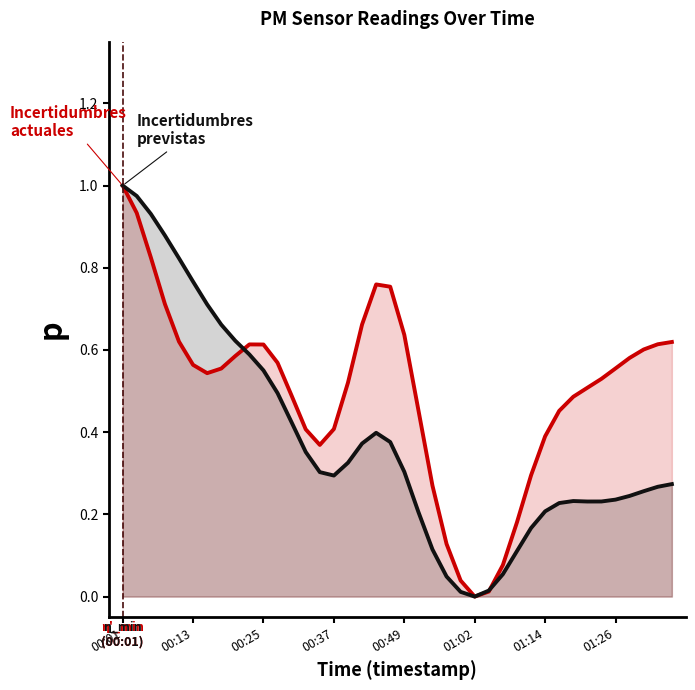

How many distinct data groups are displayed?

2